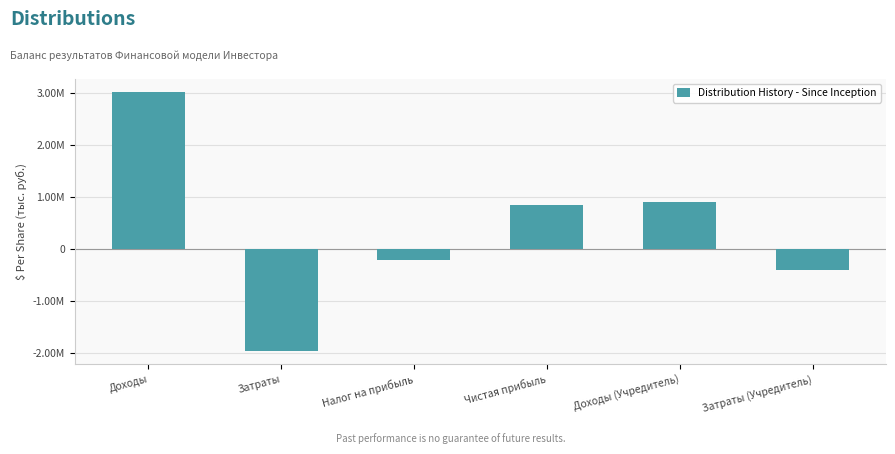

What is the difference between the values at Доходы (Учредитель) and Чистая прибыль?

62660.0